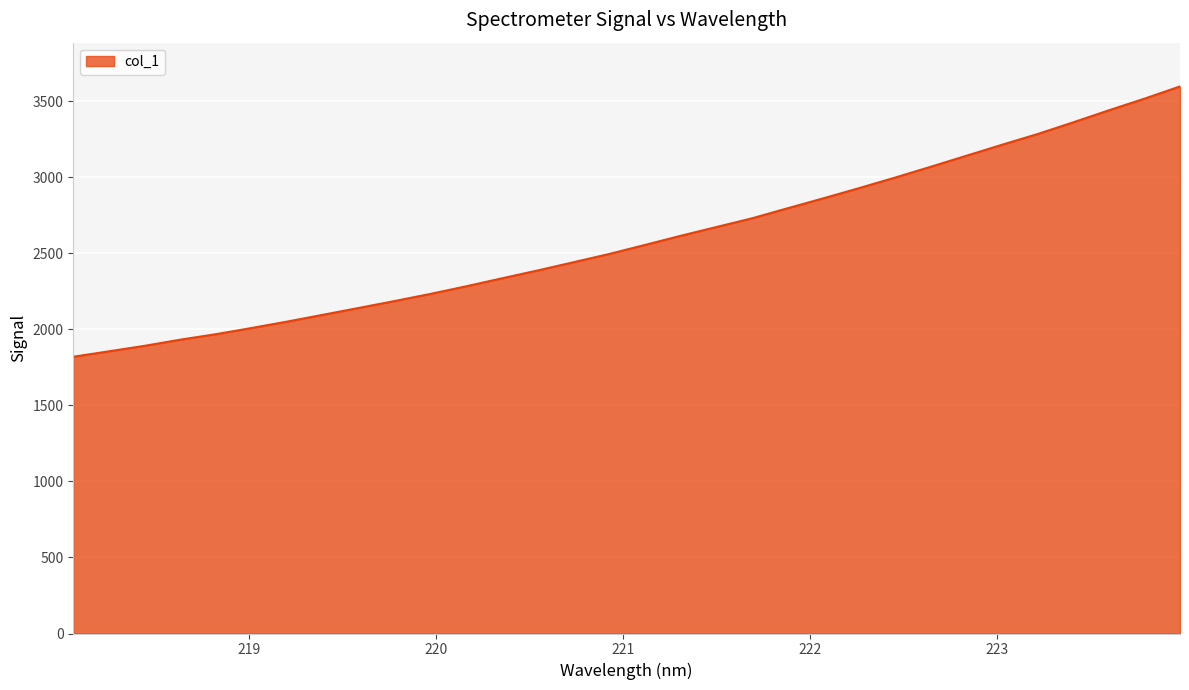

What is the smallest value displayed?

1820.2